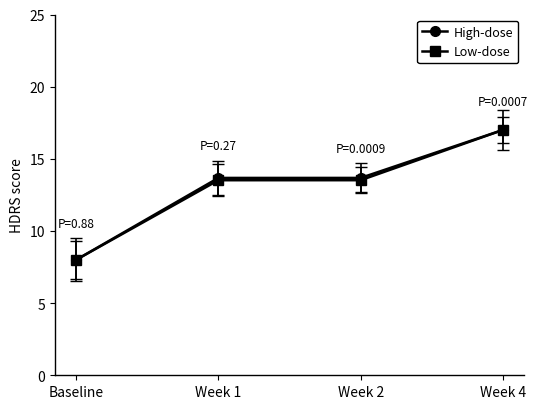

Reading left to right, list all the values displayed in this chart.

High-dose: Baseline=8.0	Week 1=13.7	Week 2=13.7	Week 4=17.0
Low-dose: Baseline=8.0	Week 1=13.5	Week 2=13.5	Week 4=17.0